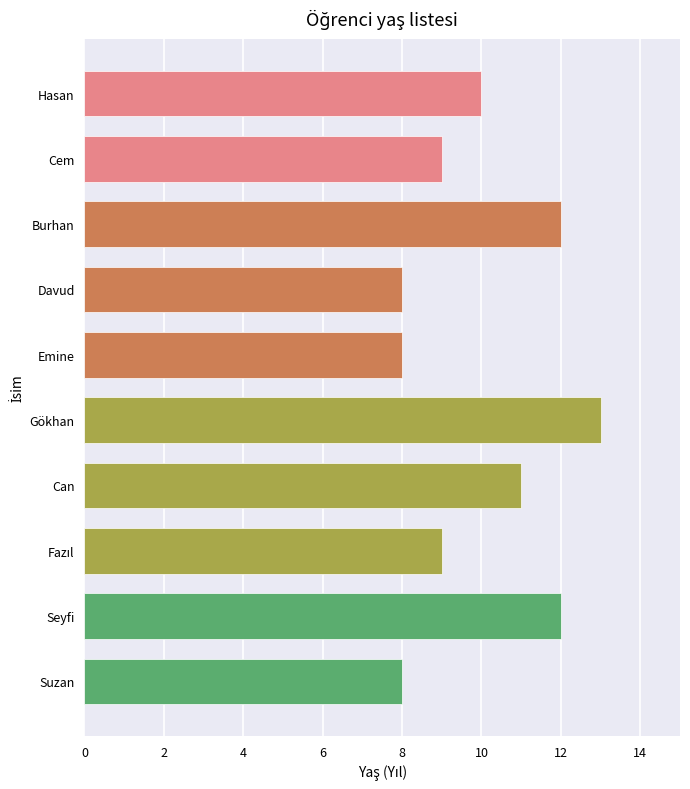

Reading top to bottom, what are all the values shown in this chart?

10	9	12	8	8	13	11	9	12	8